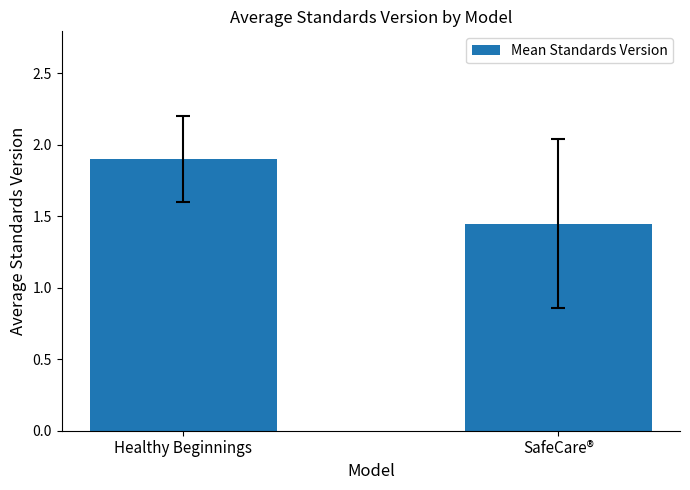

What is the value of the 1st bar from the left?

1.9